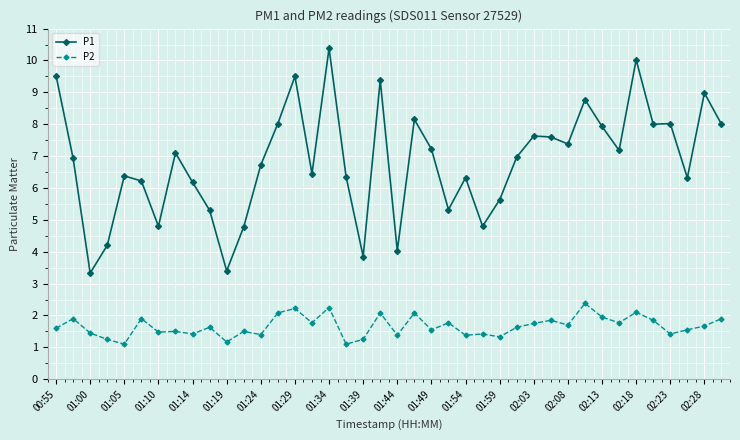

What is the maximum value for P2?

2.4